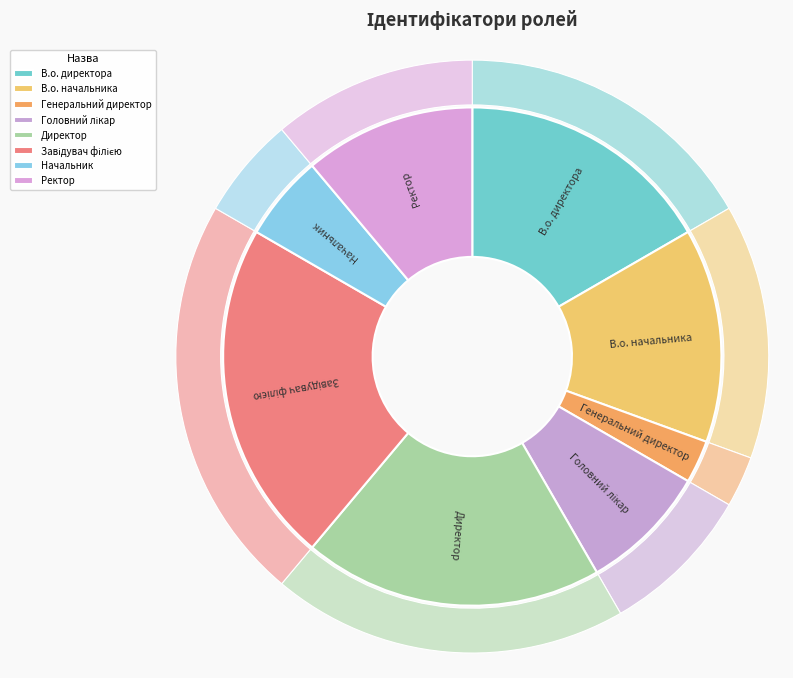

Combined, do Генеральний директор and Начальник account for over 50%?

No